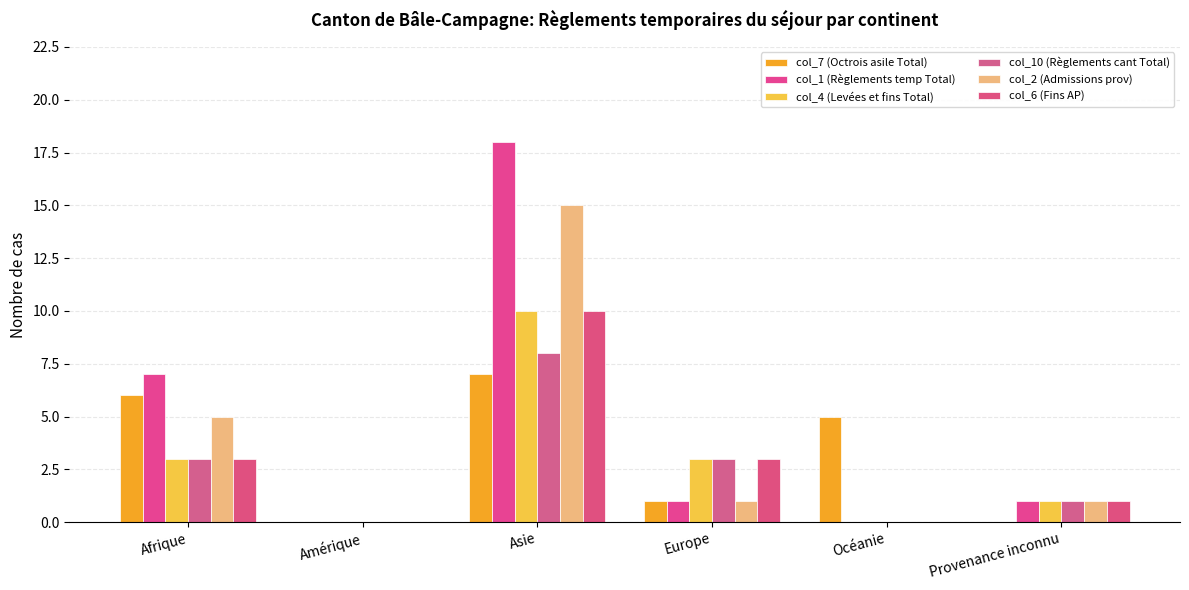

Reading left to right, extract all data points from this chart.

col_7 (Octrois asile Total): 6	0	7	1	5	0
col_1 (Règlements temp Total): 7	0	18	1	0	1
col_4 (Levées et fins Total): 3	0	10	3	0	1
col_10 (Règlements cant Total): 3	0	8	3	0	1
col_2 (Admissions prov): 5	0	15	1	0	1
col_6 (Fins AP): 3	0	10	3	0	1